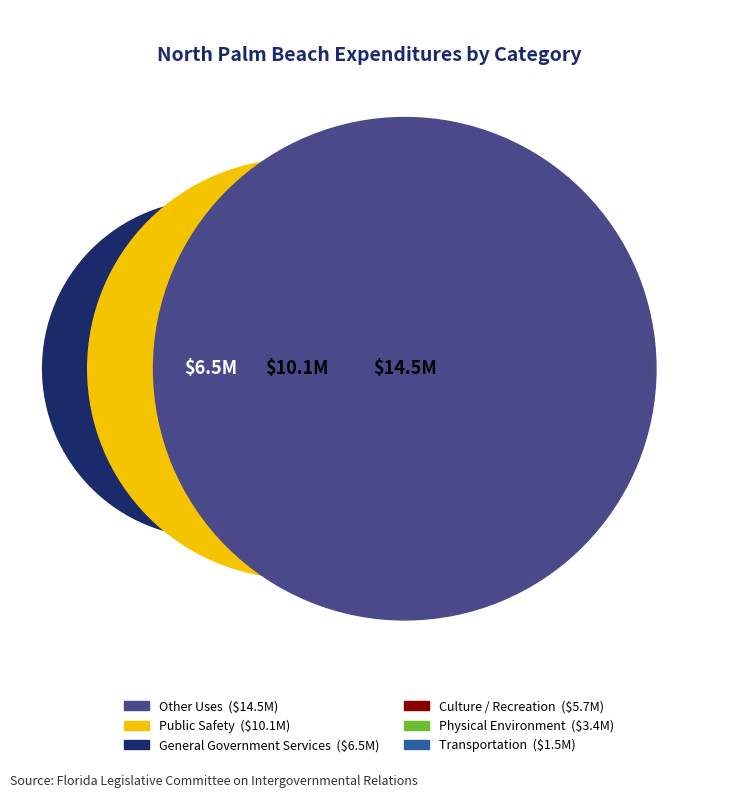

How many segments does this pie chart have?

6